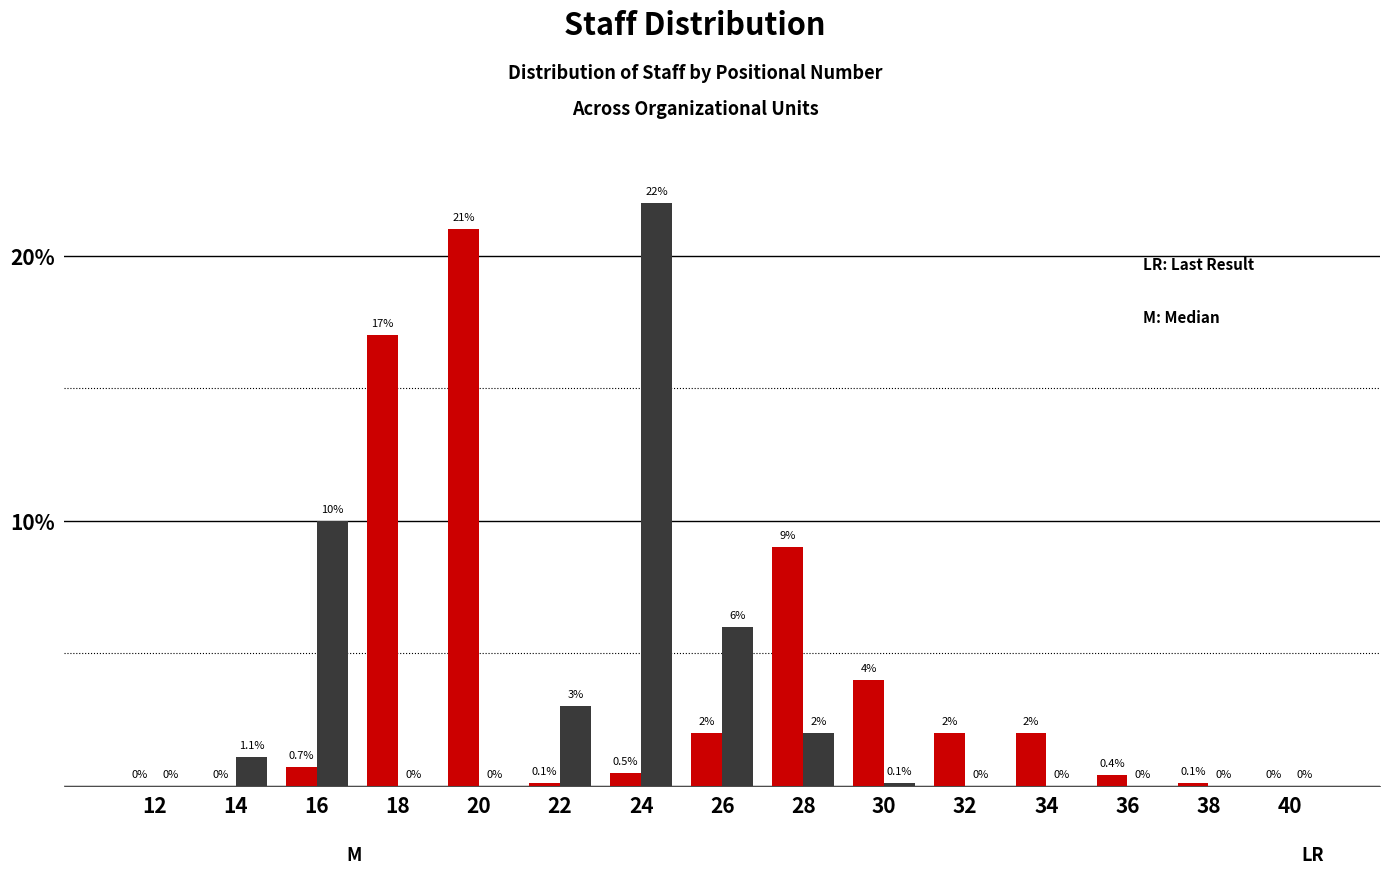

What is the total value across all series at 28?

11.0